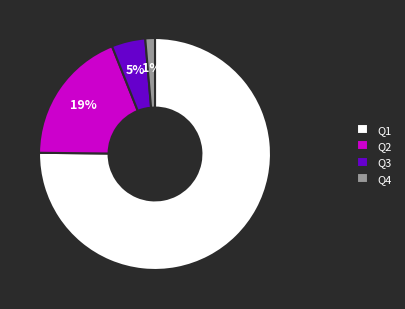

How many segments does this pie chart have?

4